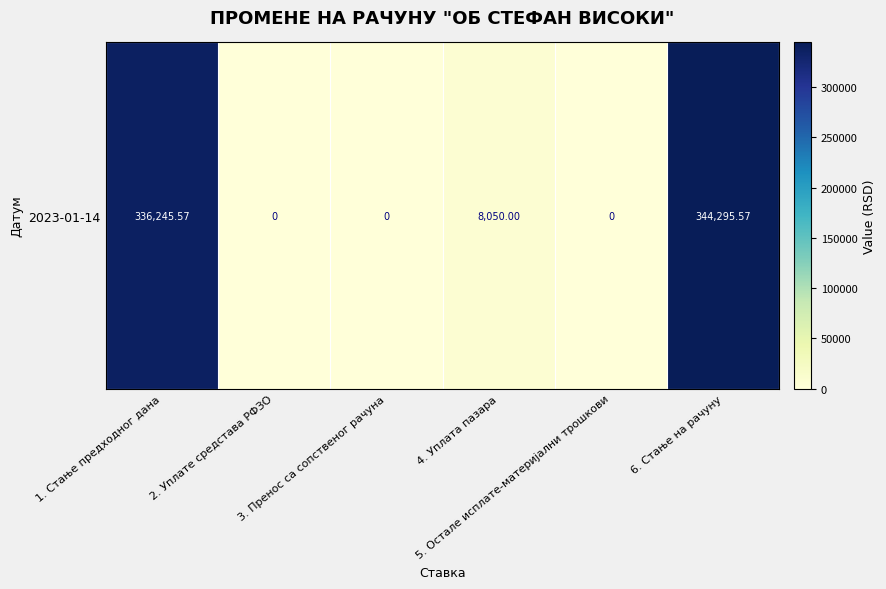

What is the difference between the second highest and second lowest values?

336245.6